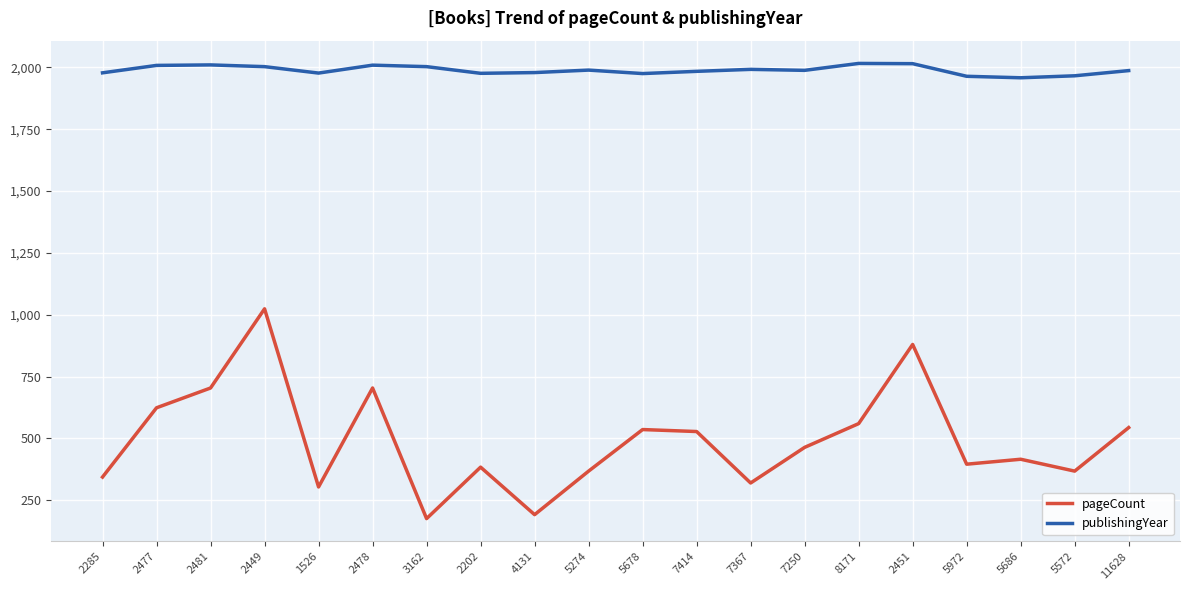

What is the difference between the maximum and minimum values in the publishingYear series?

58